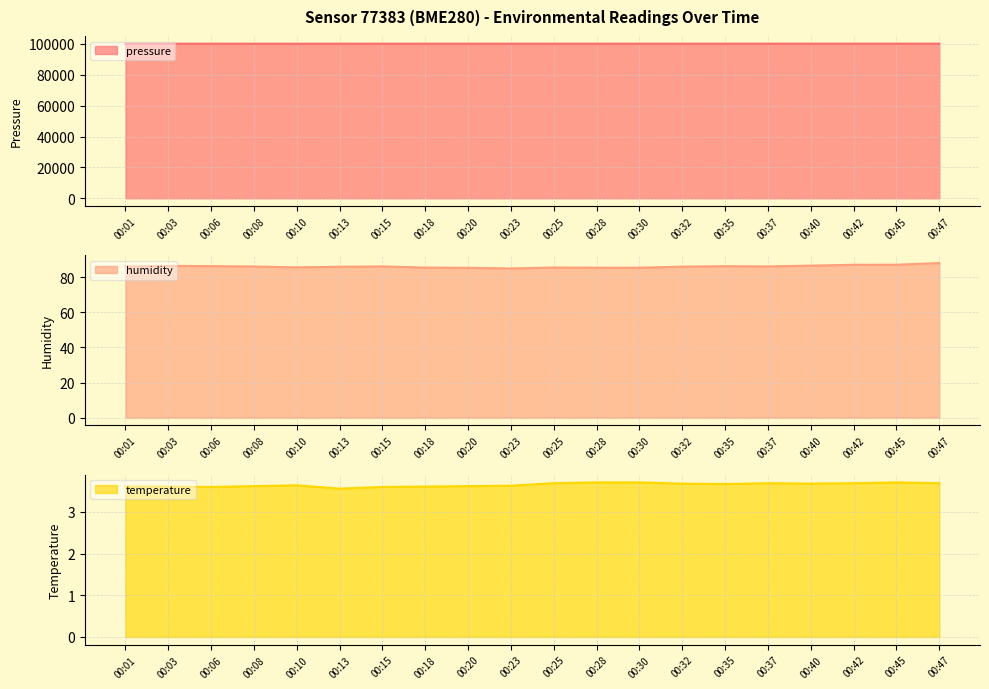

Which has a higher value, 00:18 or 00:47?

00:47